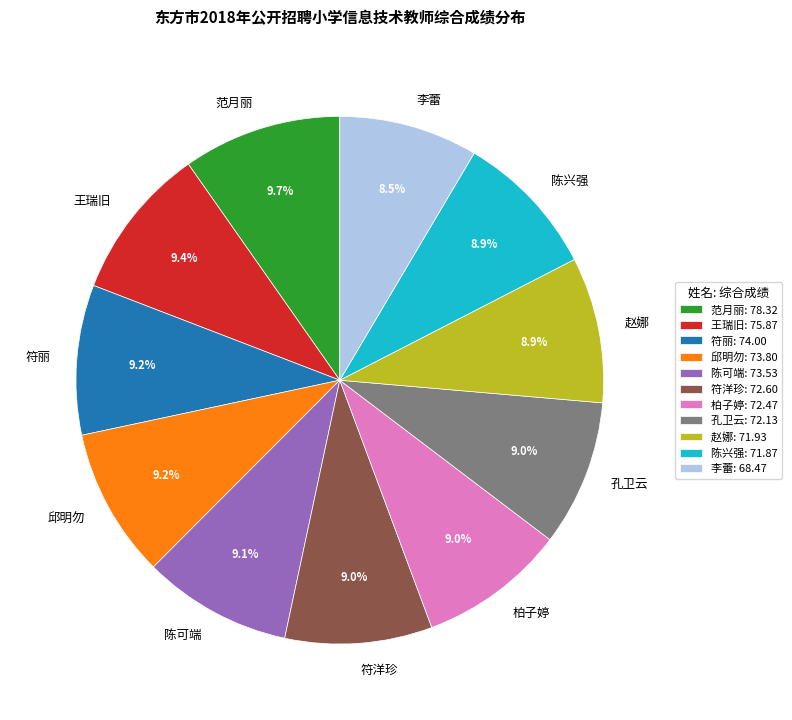

Is there a majority slice in this chart?

No